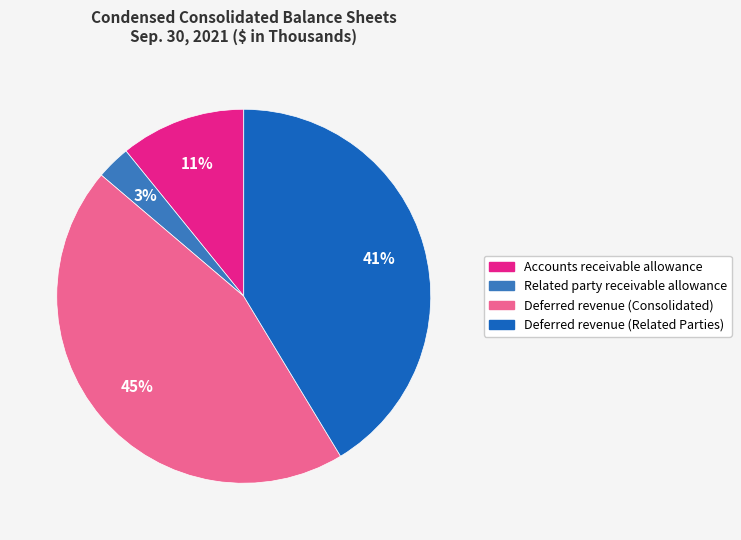

To the nearest percent, what is the combined percentage of Accounts receivable allowance and Deferred revenue (Related Parties)?

52%